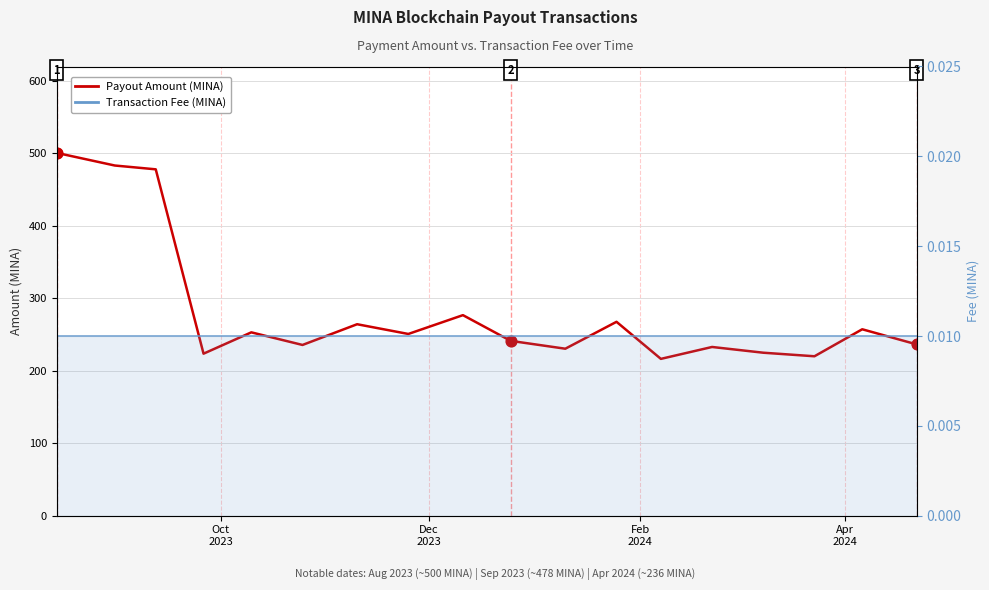

Is the value of Fee (MINA) at Dec
2023 greater than the value of Payout Amount (MINA) at 12?

No